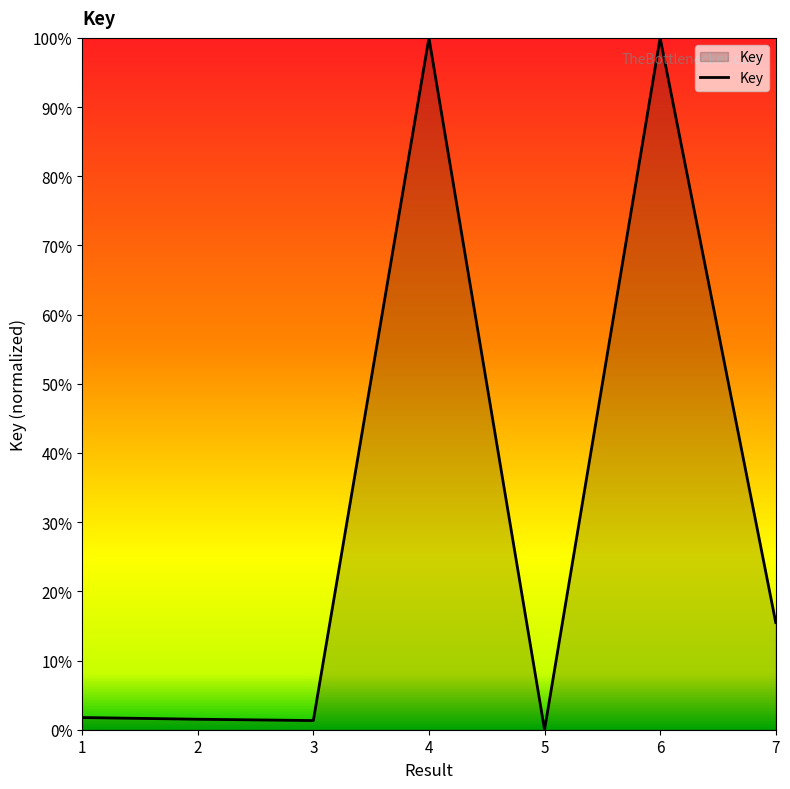

The chart shows a value of 1.3 at 3. True or false?

True